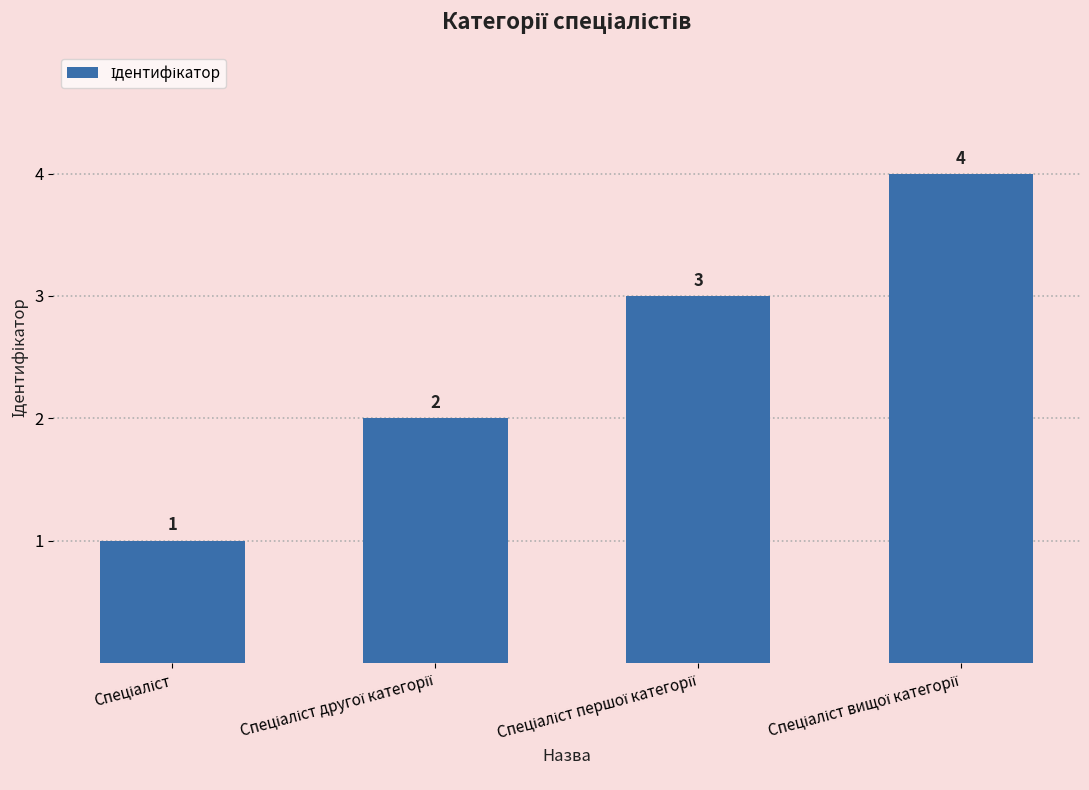

Are the bars grouped side by side (vs. stacked)?

No